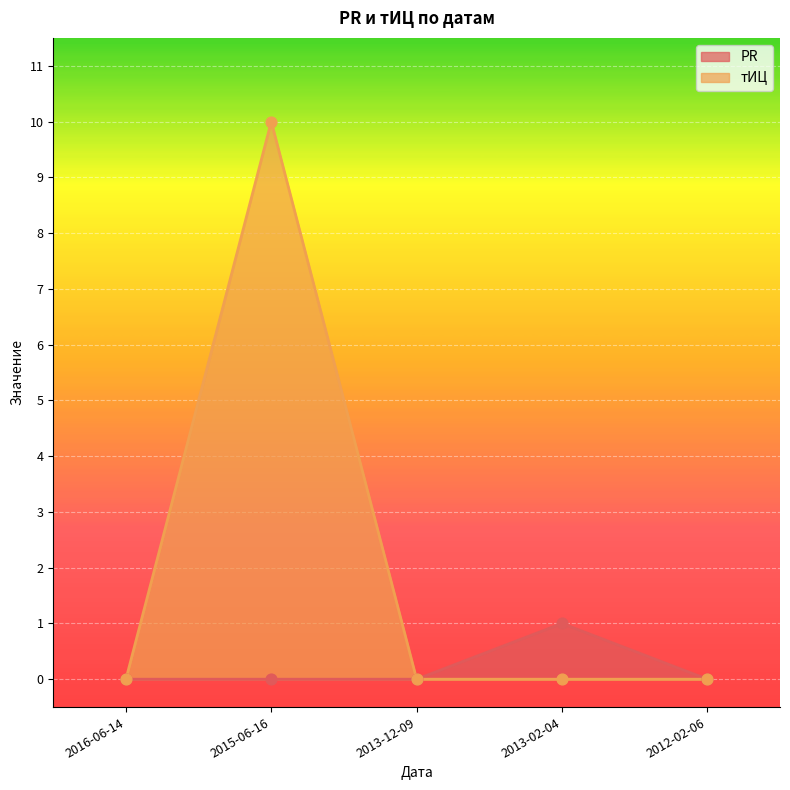

Is the value of тИЦ at 2016-06-14 greater than the value of PR at 2016-06-14?

No